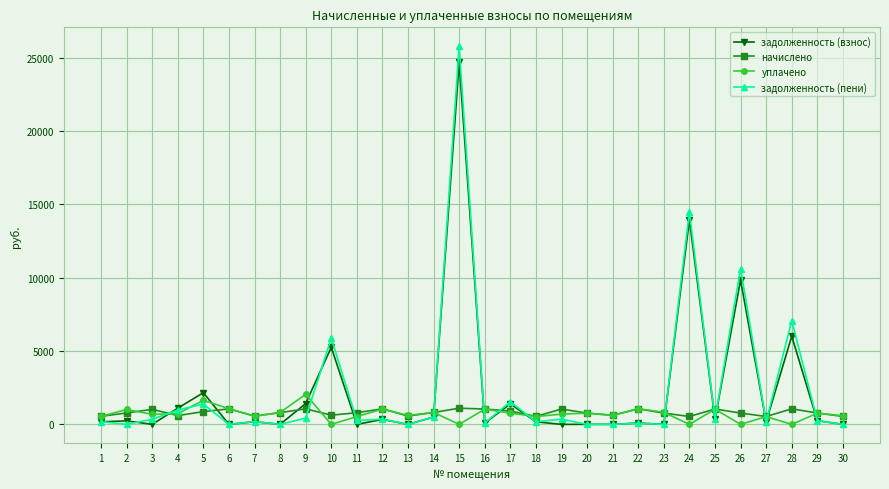

What are all the series names shown in the legend?

задолженность (взнос), начислено, уплачено, задолженность (пени)